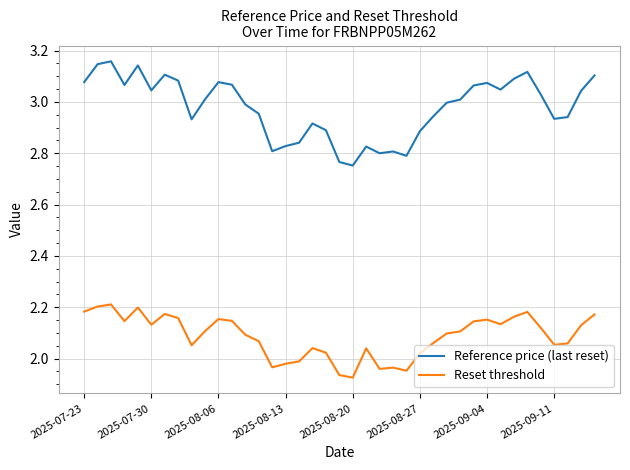

Which series has the widest spread of values?

Reference price (last reset)